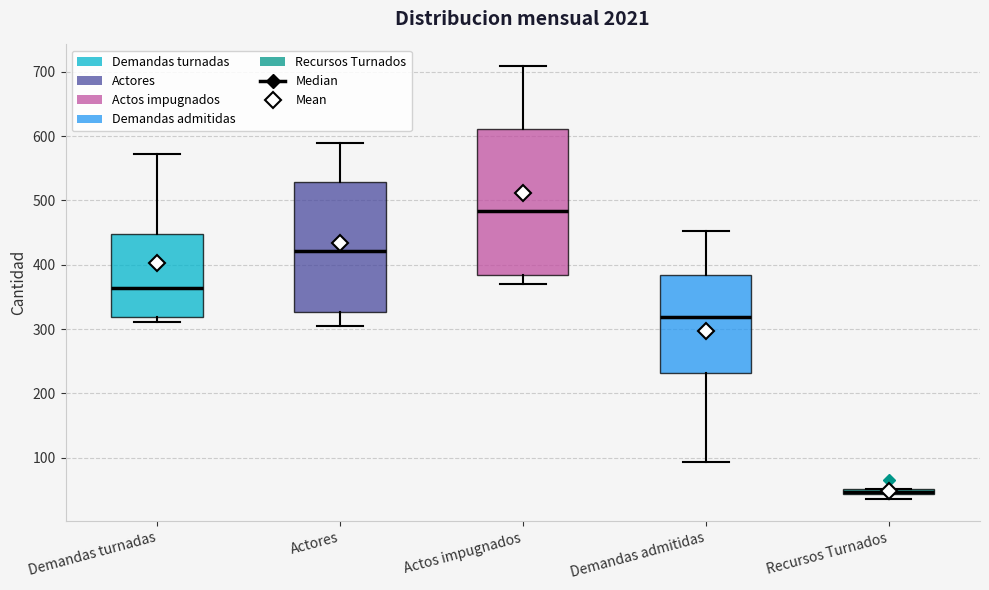

Which box has the lowest median line?

Recursos Turnados